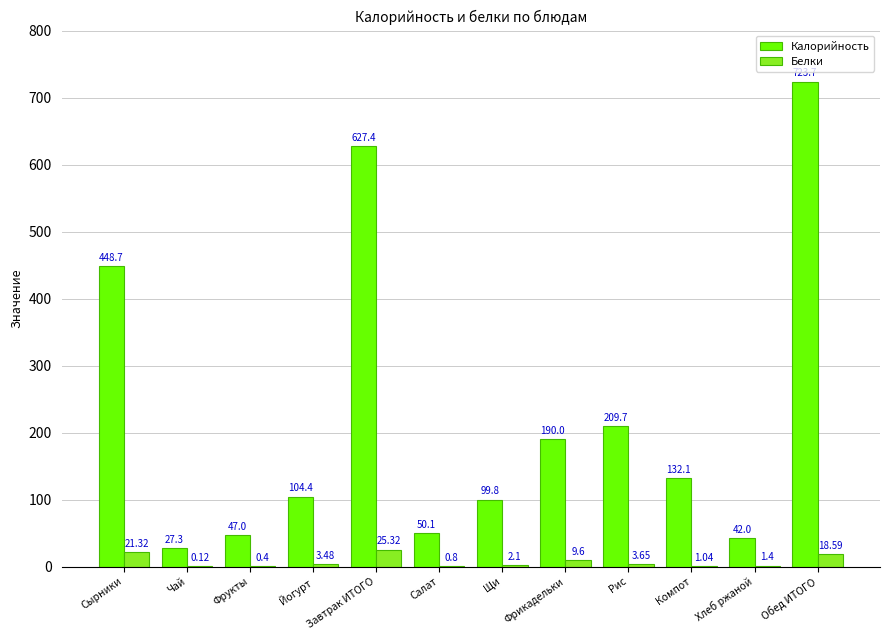

What is the sum of the Белки values at Щи and Чай?

2.2